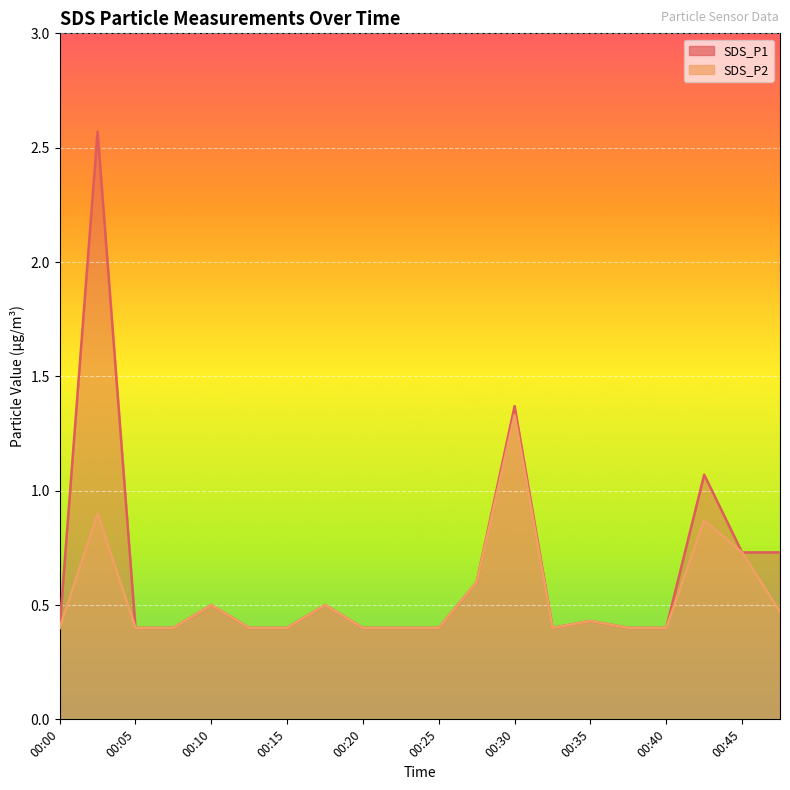

What is the difference between the second highest and second lowest values in the SDS_P2 series?

0.5